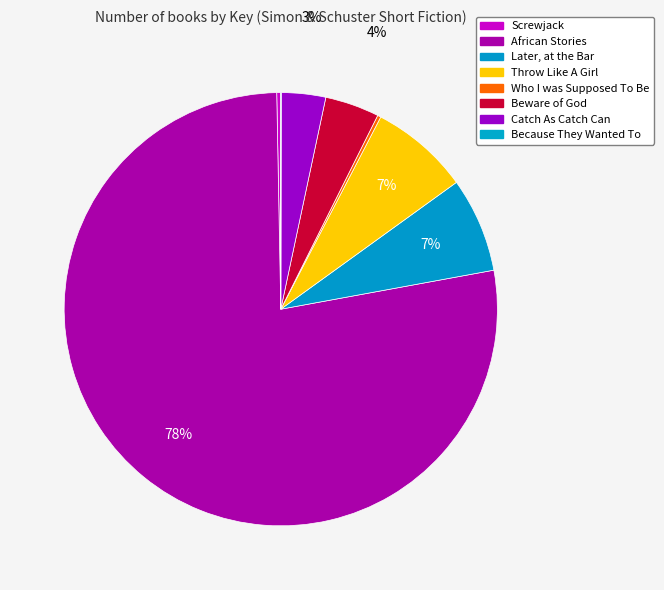

To the nearest percent, what is the difference between the Throw Like A Girl and Because They Wanted To slice percentages?

7%